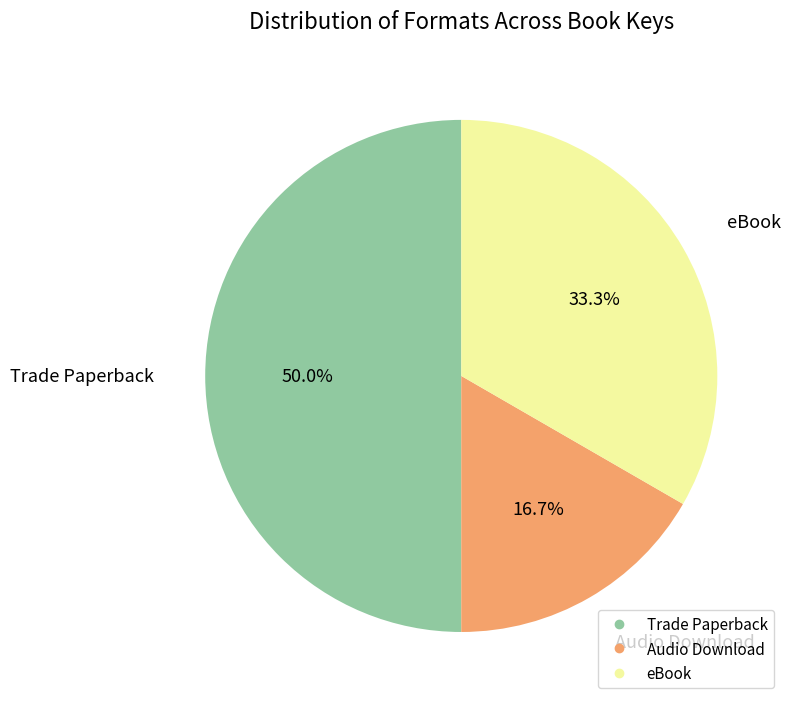

What is the largest slice in the pie chart?

Trade Paperback (Potty - 1)